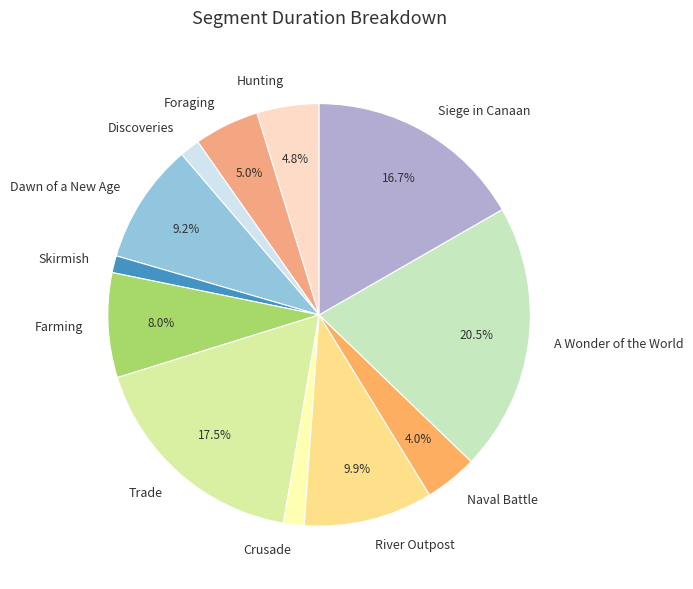

Which category has the biggest portion of the pie?

A Wonder of the World